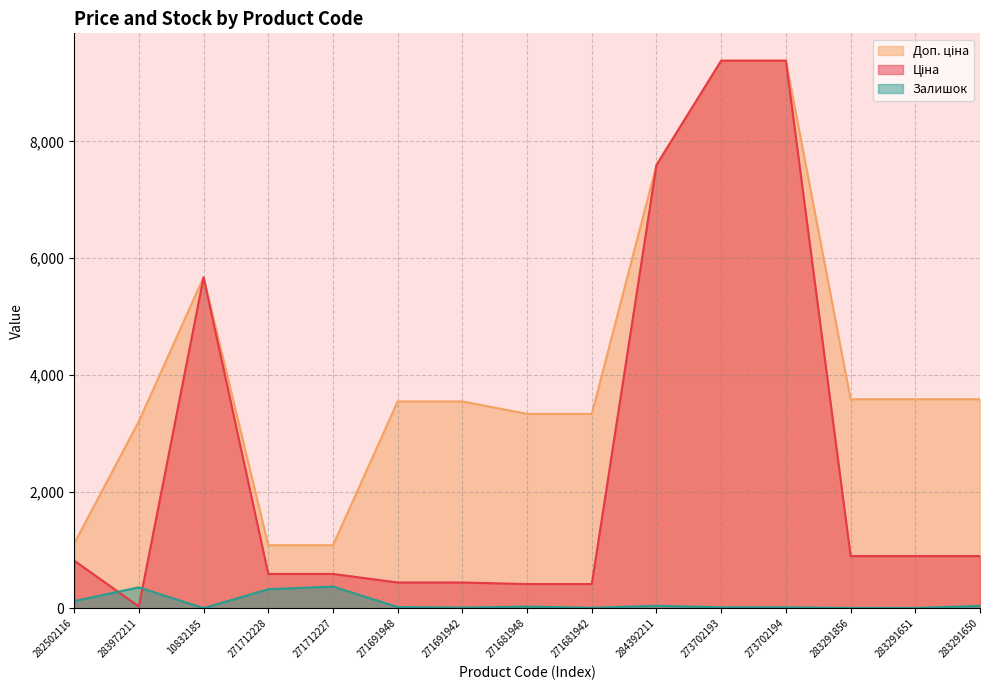

At which label does Залишок reach its peak?

271712227